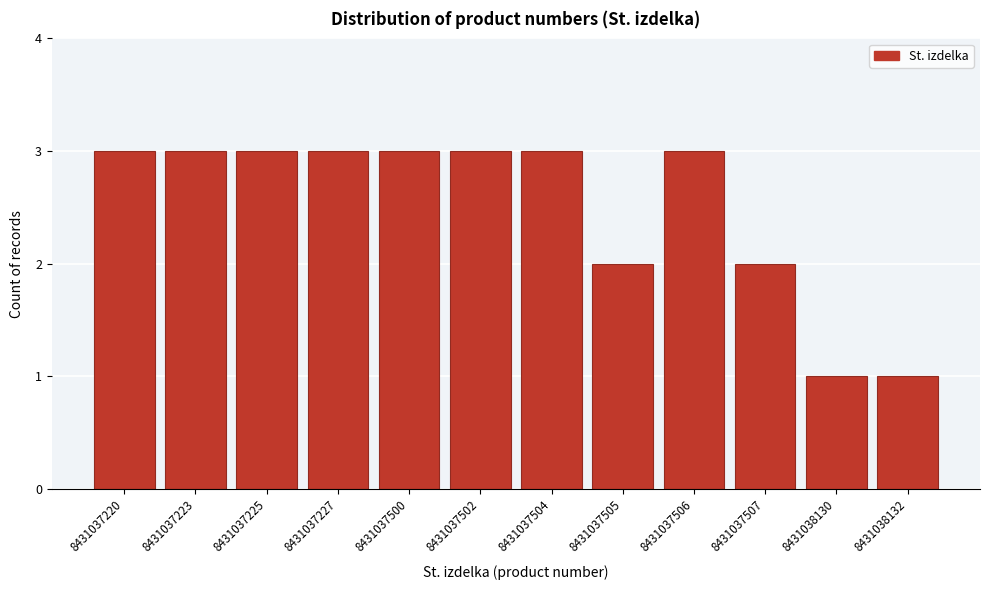

Reading left to right, extract all data points from this chart.

8431037220=3	8431037223=3	8431037225=3	8431037227=3	8431037500=3	8431037502=3	8431037504=3	8431037505=2	8431037506=3	8431037507=2	8431038130=1	8431038132=1